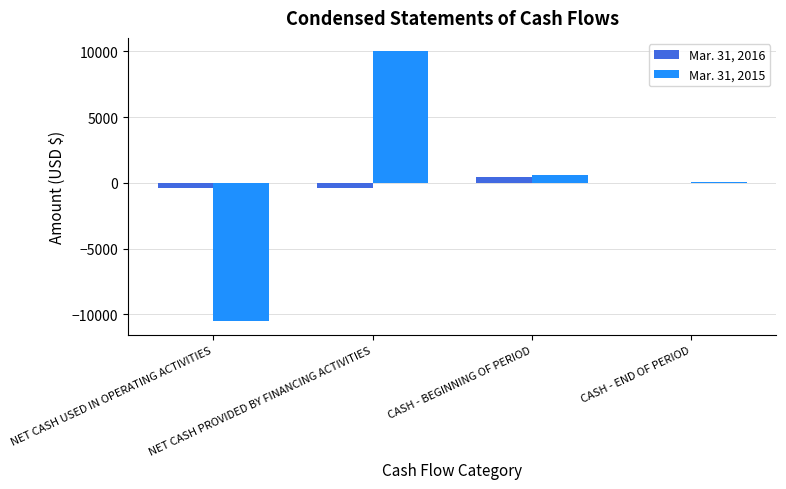

Which category has the highest value across all series?

NET CASH PROVIDED BY FINANCING ACTIVITIES